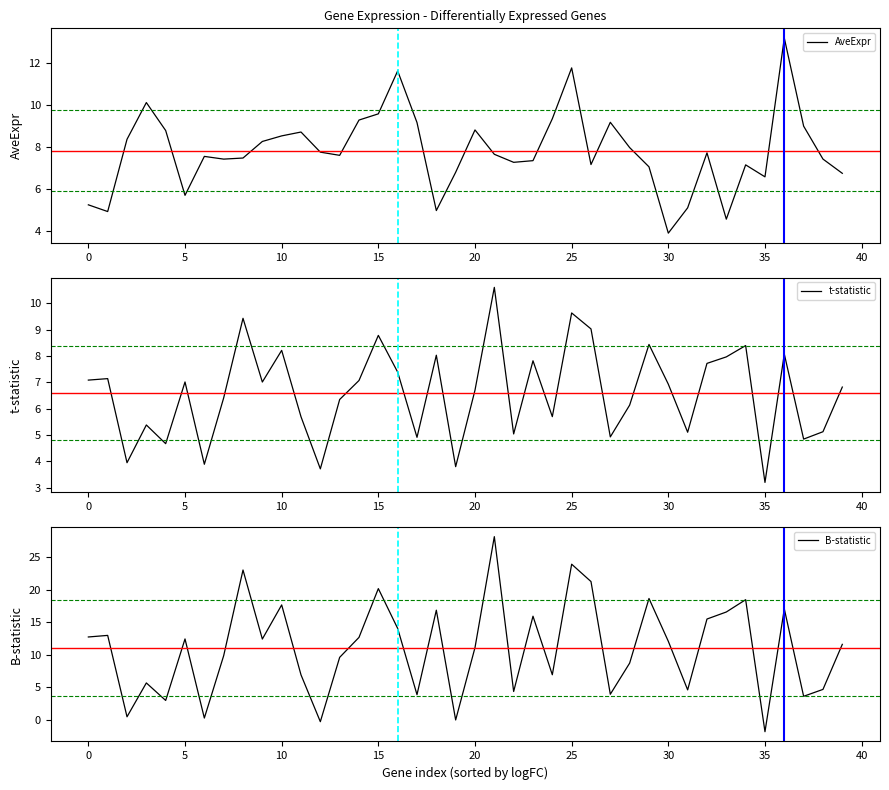

List the series in order of their overall mean, lowest first.

t-statistic, AveExpr, B-statistic